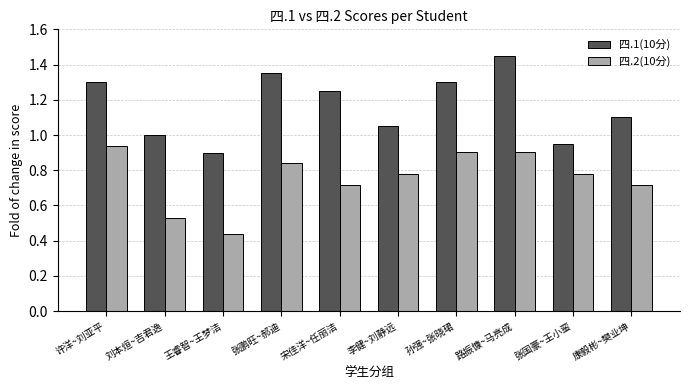

The 四.1(10分) series shows 1.0 at 张国豪~王小蛮. True or false?

True